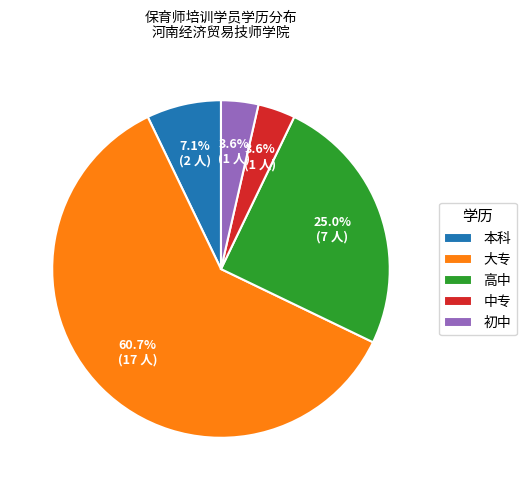

True or false: 高中 accounts for 25% of the total.

True